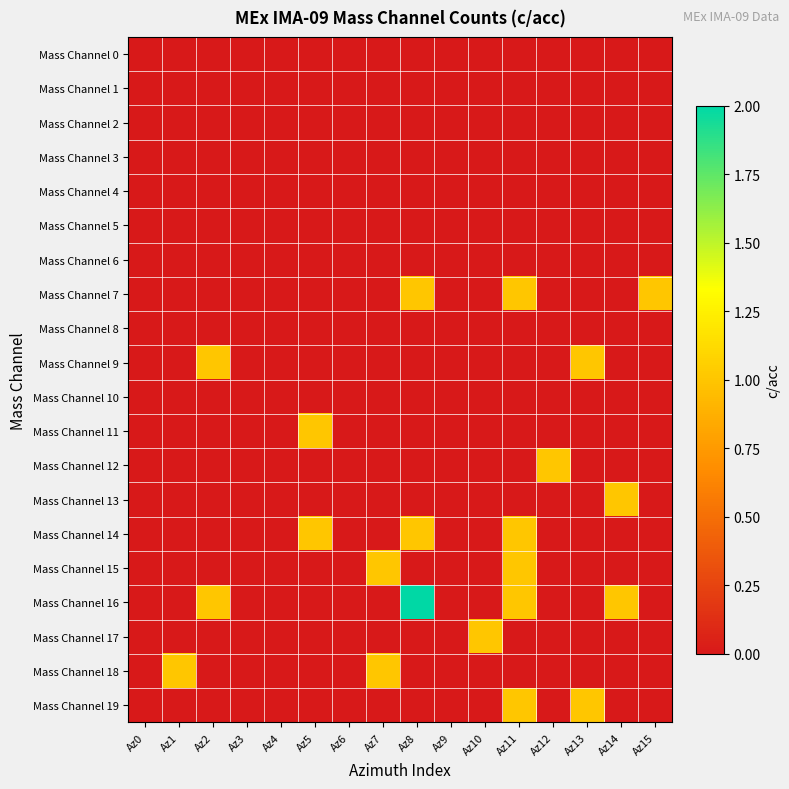

Between Az3 and Az5, which series saw the biggest shift?

Mass Channel 11